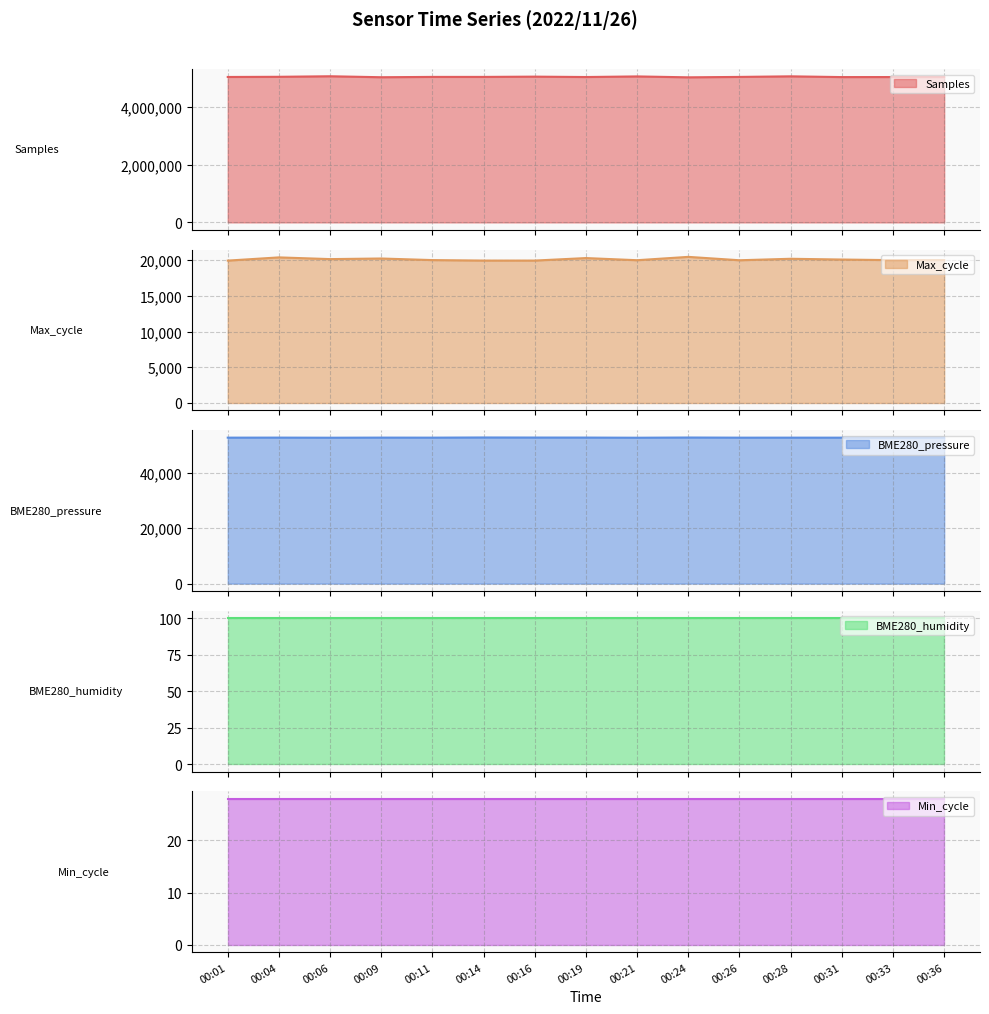

In Max_cycle, how many points are higher than both neighbors (excluding endpoints)?

5